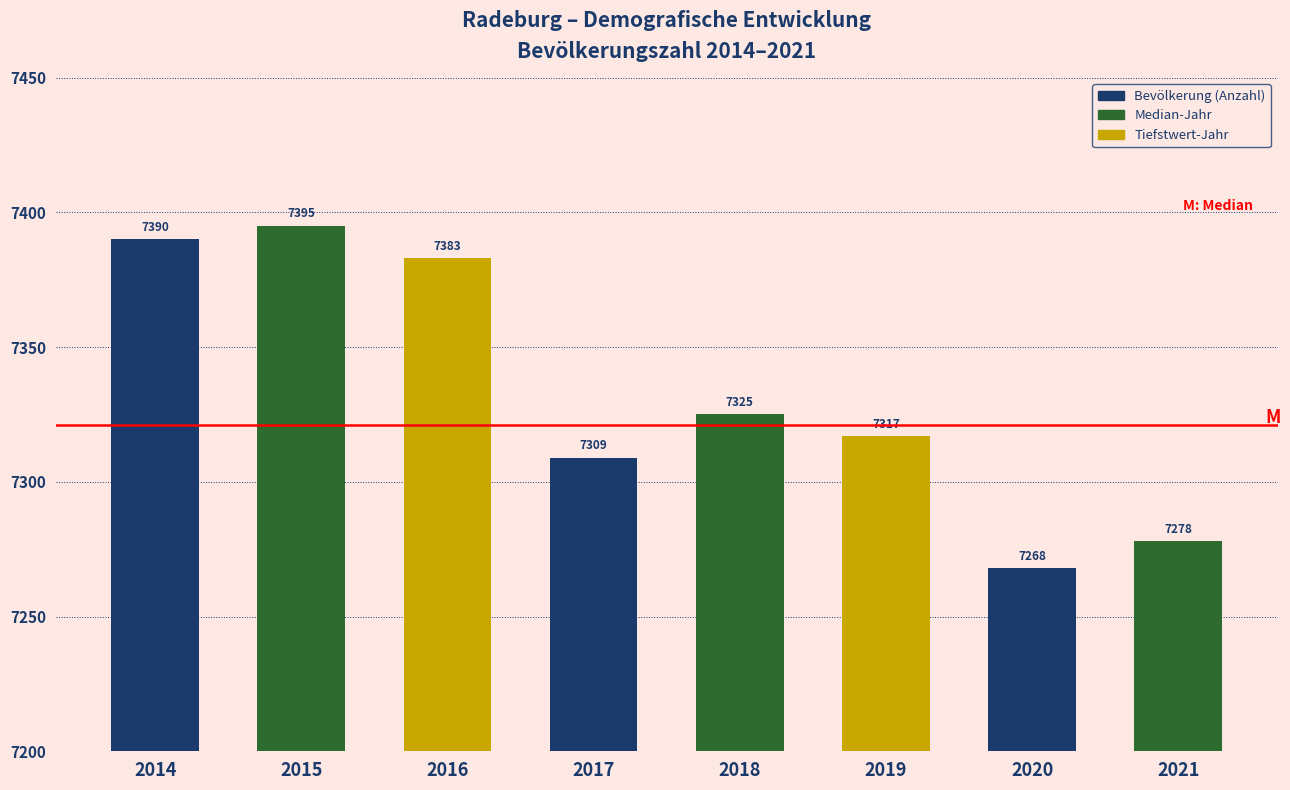

Reading left to right, list all the values displayed in this chart.

2014=7390	2015=7395	2016=7383	2017=7309	2018=7325	2019=7317	2020=7268	2021=7278